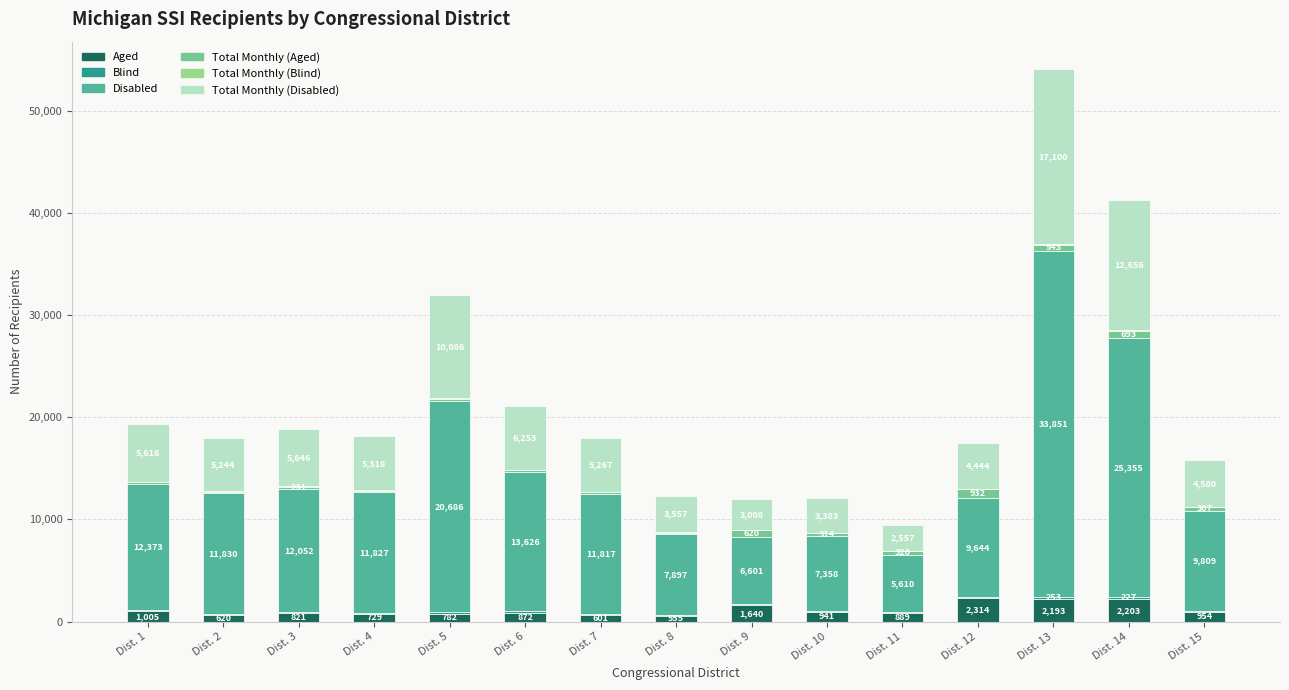

Count the number of data series in this chart.

6